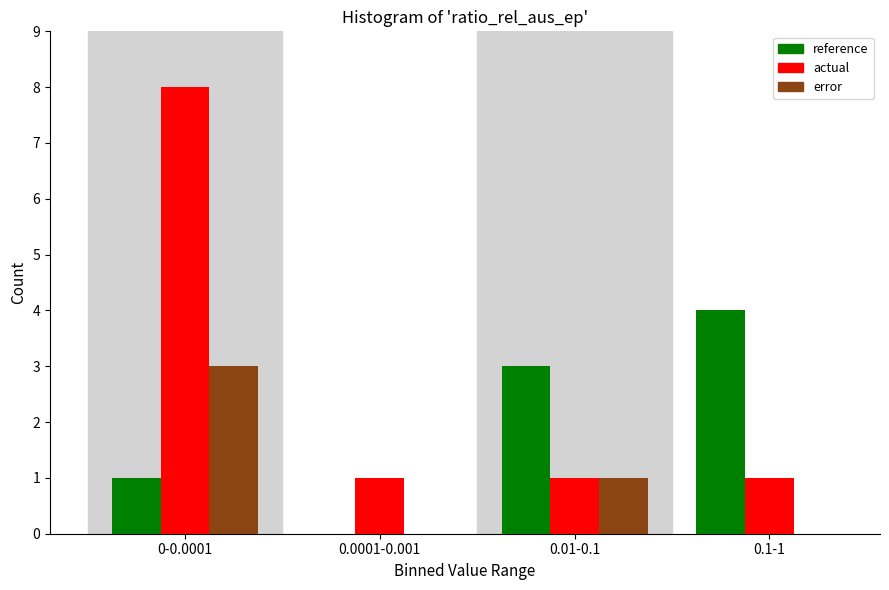

Reading left to right, extract all data points from this chart.

reference: 0-0.0001=1	0.0001-0.001=0	0.01-0.1=3	0.1-1=4
actual: 0-0.0001=8	0.0001-0.001=1	0.01-0.1=1	0.1-1=1
error: 0-0.0001=3	0.0001-0.001=0	0.01-0.1=1	0.1-1=0